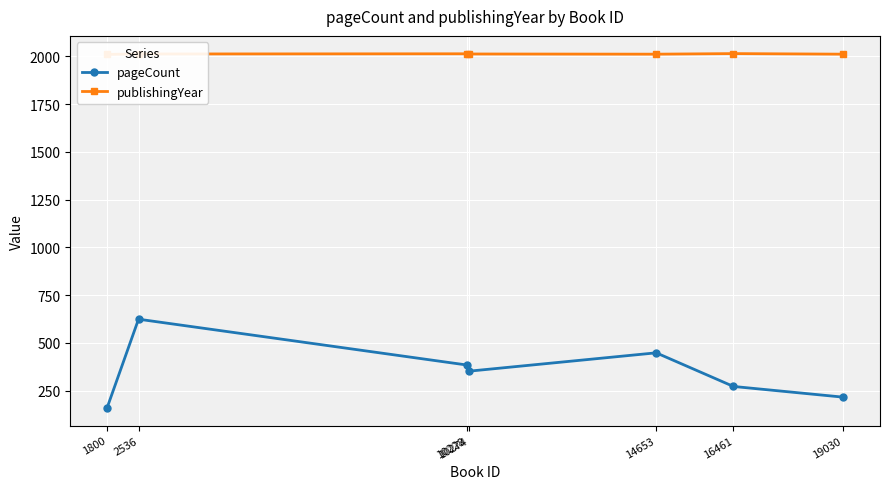

How many publishingYear values are between 2011 and 2013?

5